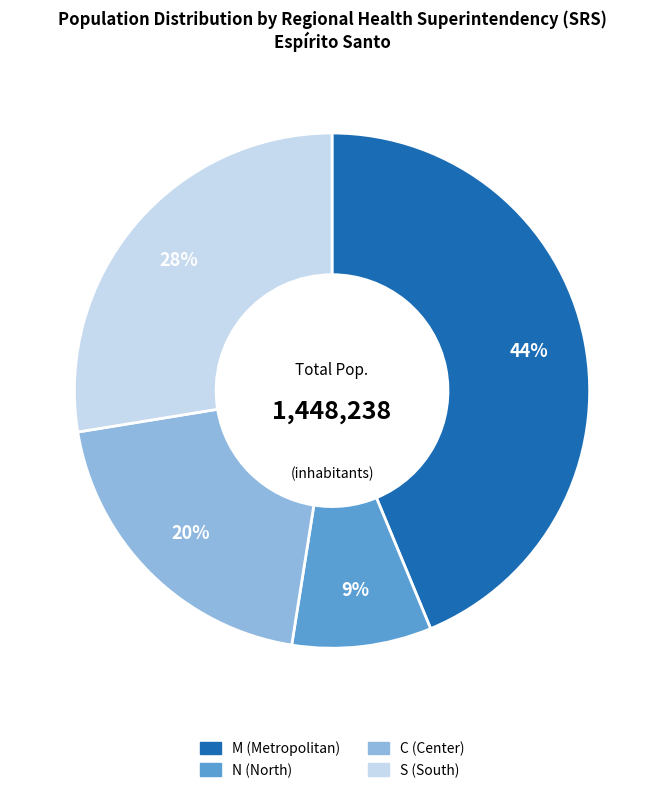

The C (Center) slice represents 13% of the pie. True or false?

False